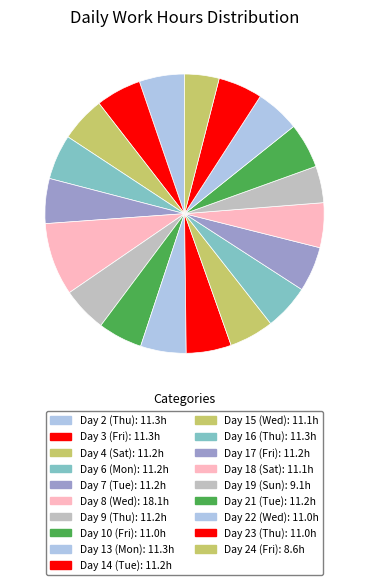

To the nearest percent, what is the difference between the largest and smallest slice percentages?

4%